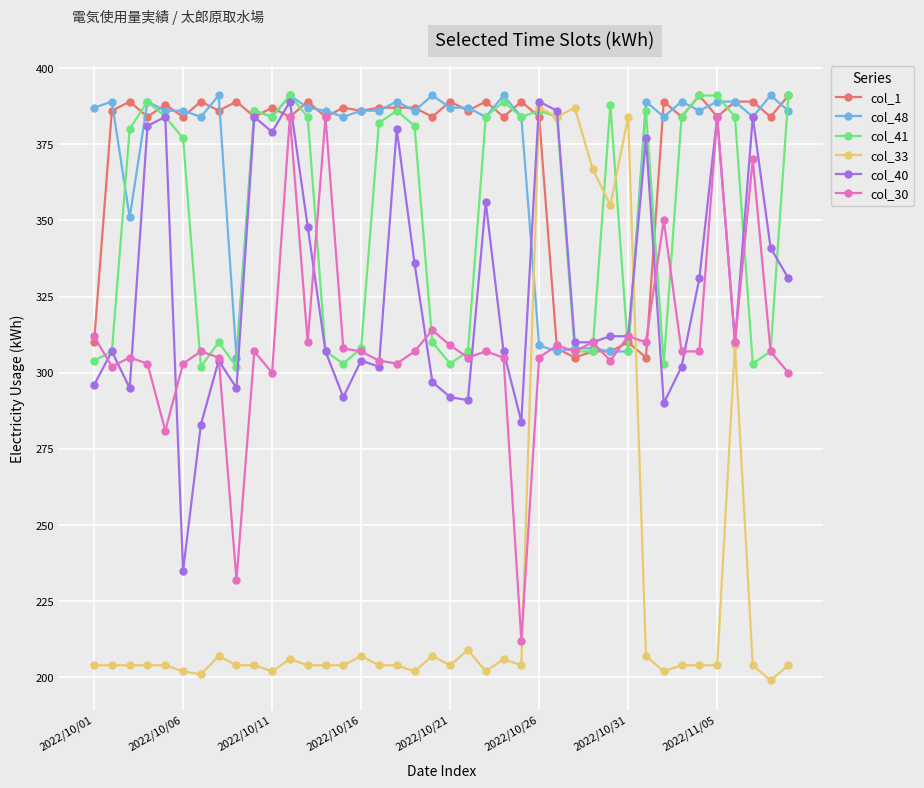

Which series has the widest spread of values?

col_33